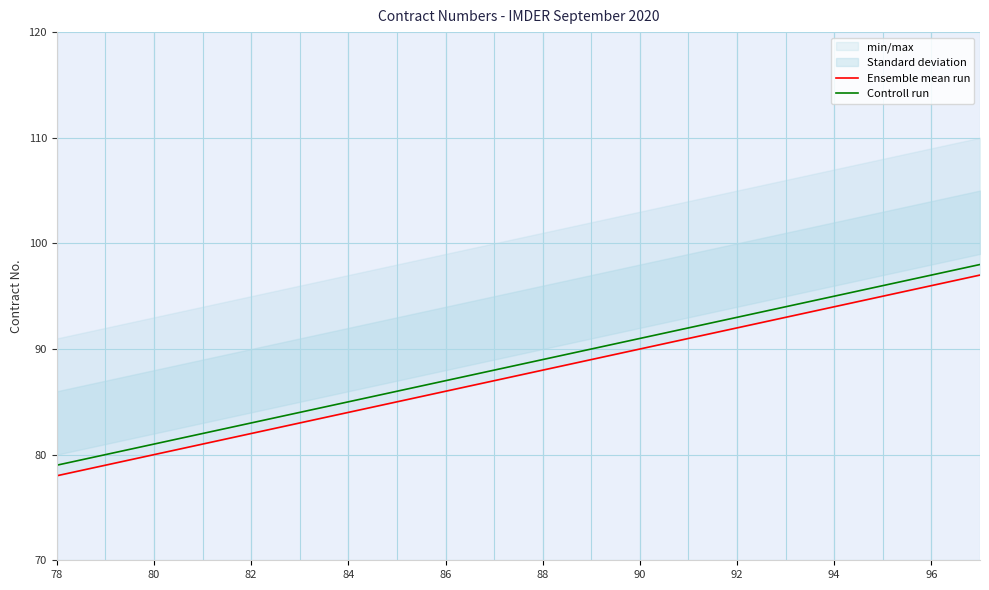

Which series has the largest range (max minus min)?

Ensemble mean run